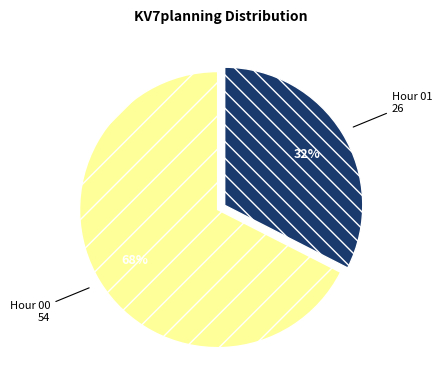

The Hour 00 slice represents 76% of the pie. True or false?

False